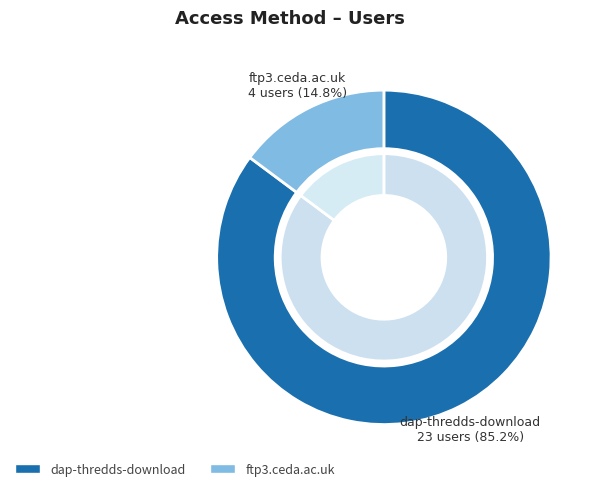

What is the smallest slice in the pie chart?

ftp3.ceda.ac.uk